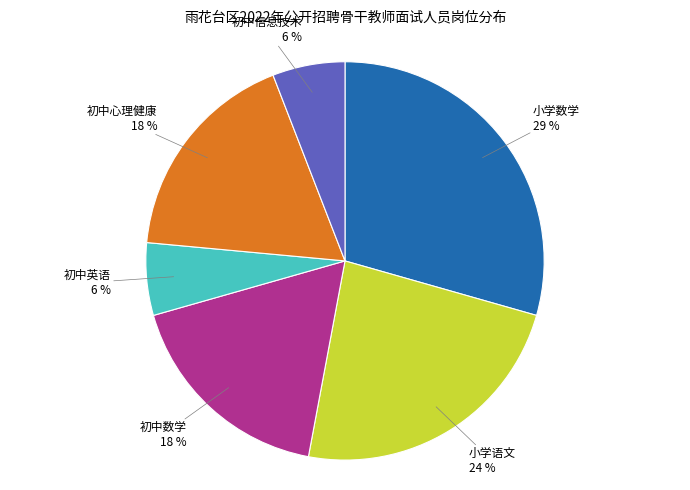

Is there any slice that represents more than half of the pie?

No